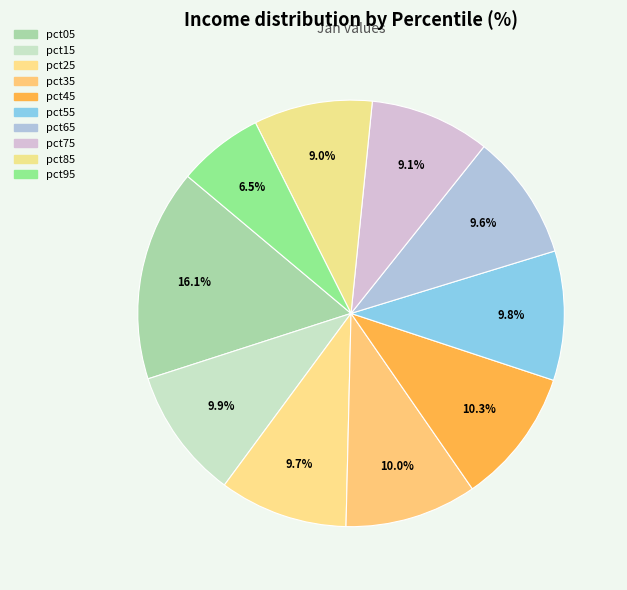

What is the smallest slice in the pie chart?

pct95